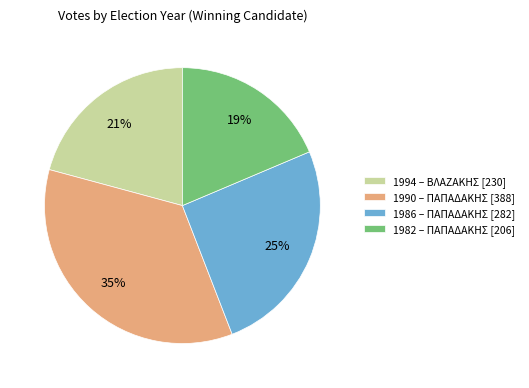

Which category has the biggest portion of the pie?

1990 – ΠΑΠΑΔΑΚΗΣ [388]